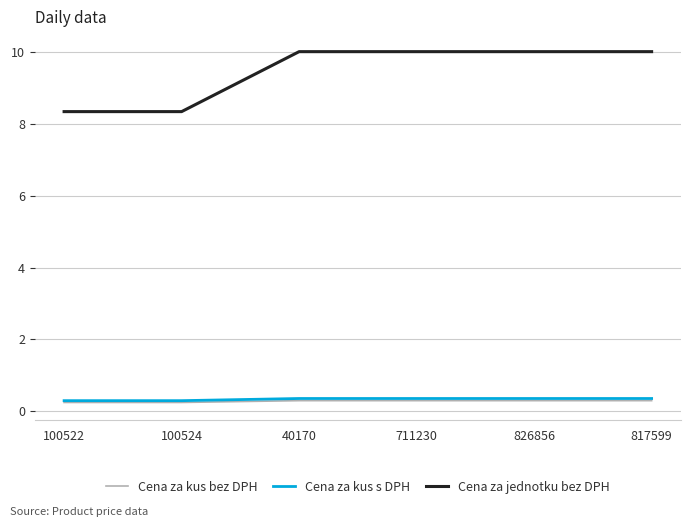

True or false: Cena za kus bez DPH and Cena za jednotku bez DPH cross at least once.

False